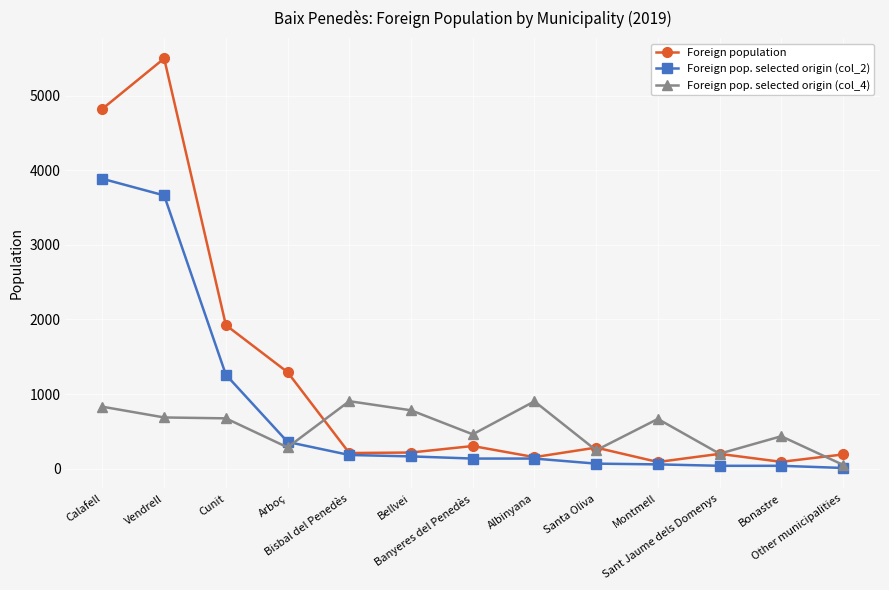

How many data points in Foreign population are less than 217?

6